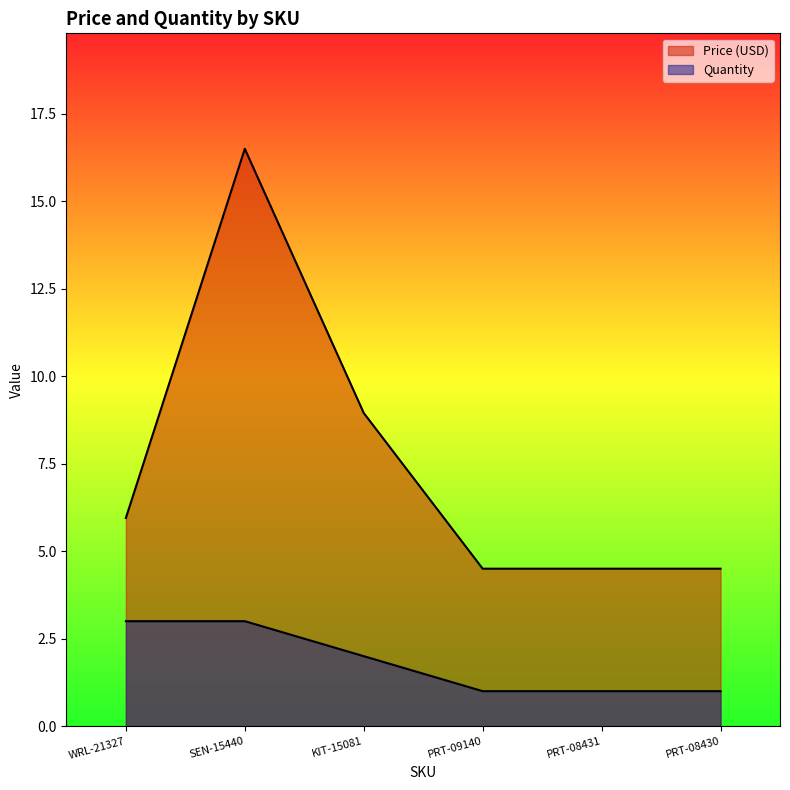

Which series has the widest spread of values?

Price (USD)